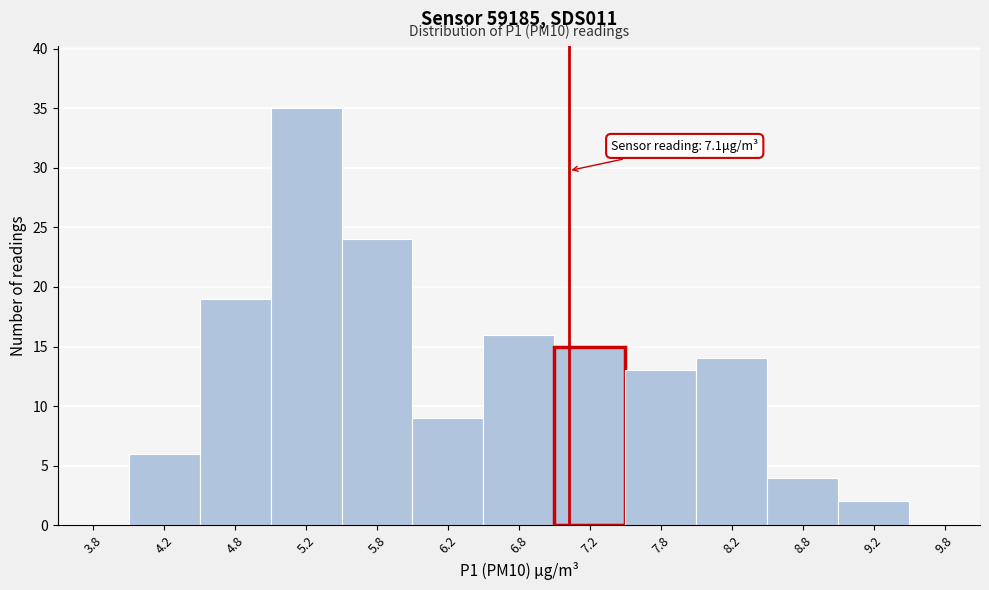

Which range on the x-axis has the tallest bar?

5.0 to 5.5